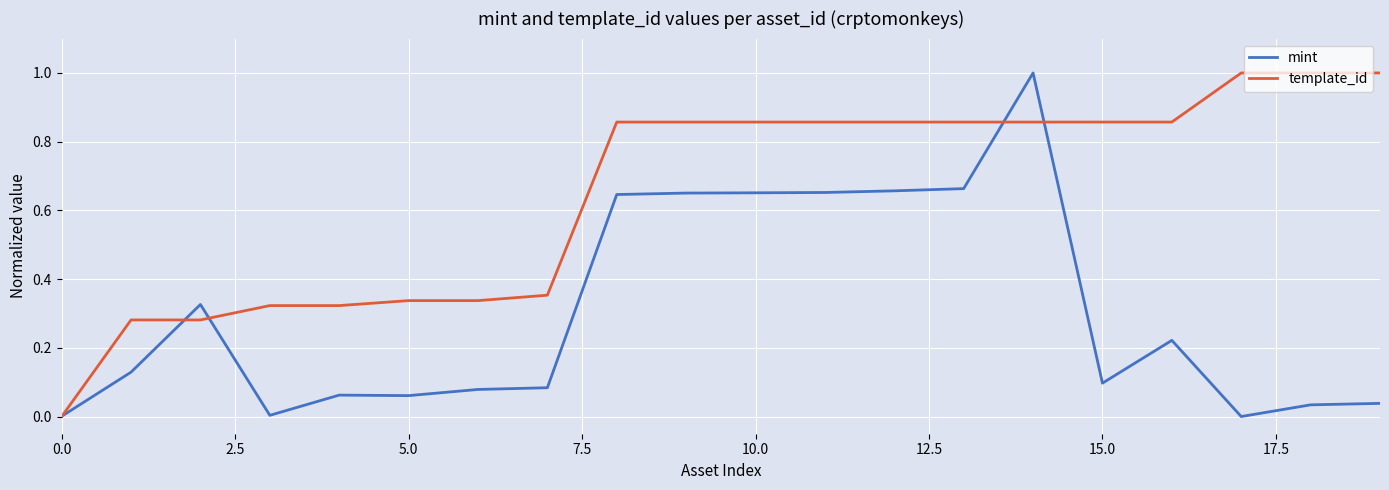

Which series has the largest total across all categories?

template_id